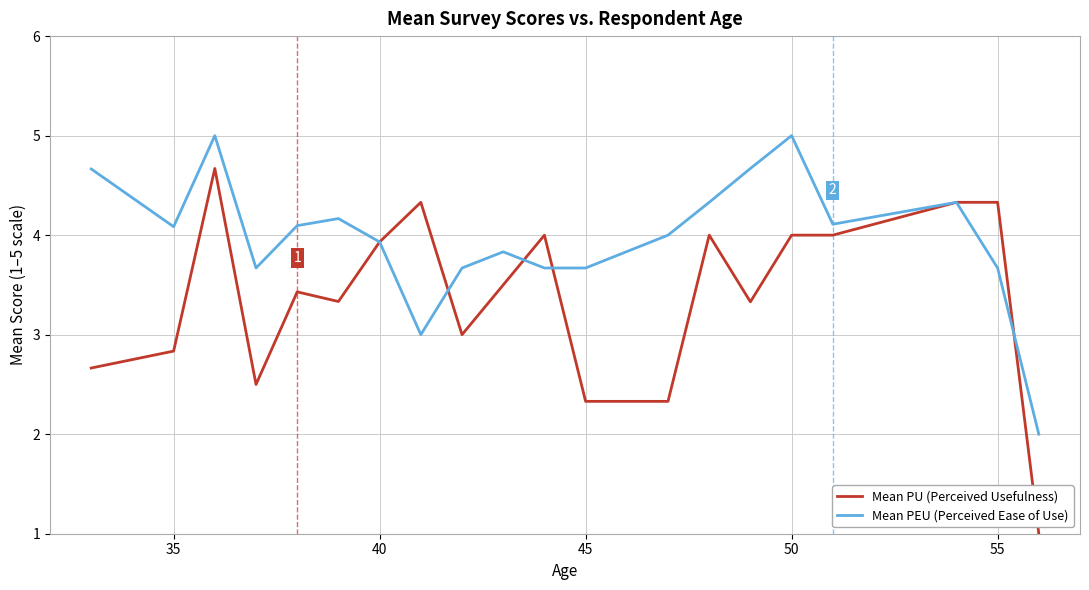

List the series in order of their peak value, lowest first.

Mean PU (Perceived Usefulness), Mean PEU (Perceived Ease of Use)